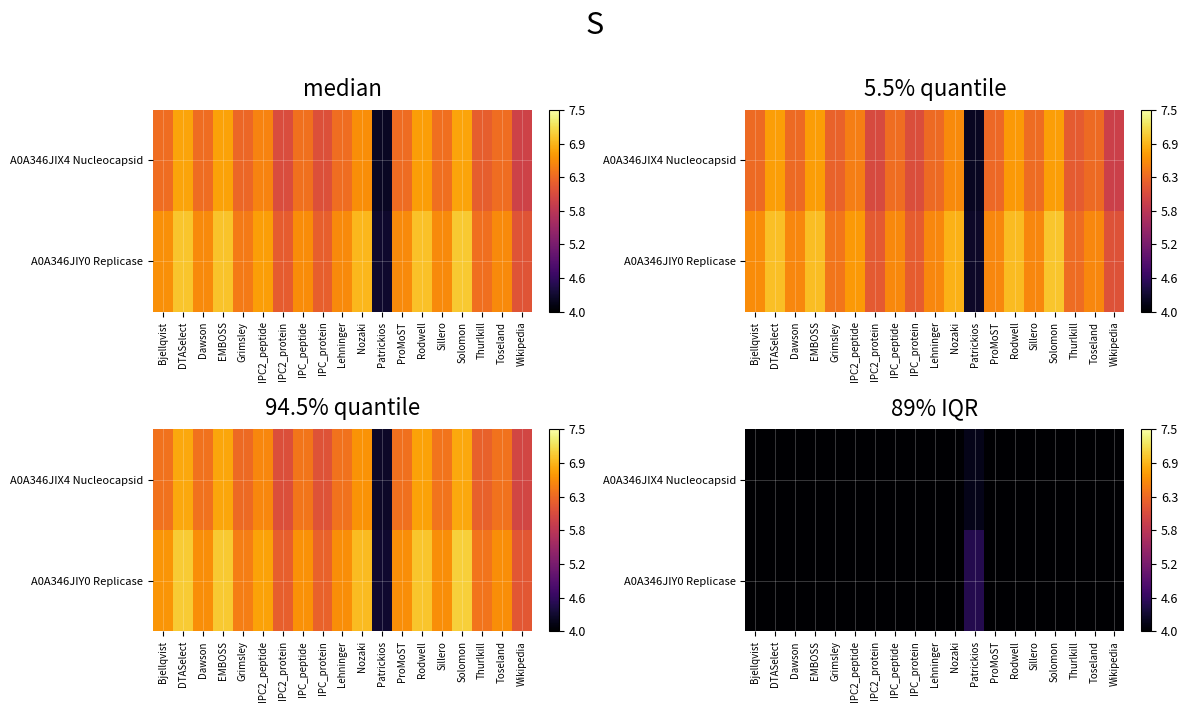

List the series in order of their peak value, highest first.

A0A346JIY0 Replicase, A0A346JIX4 Nucleocapsid